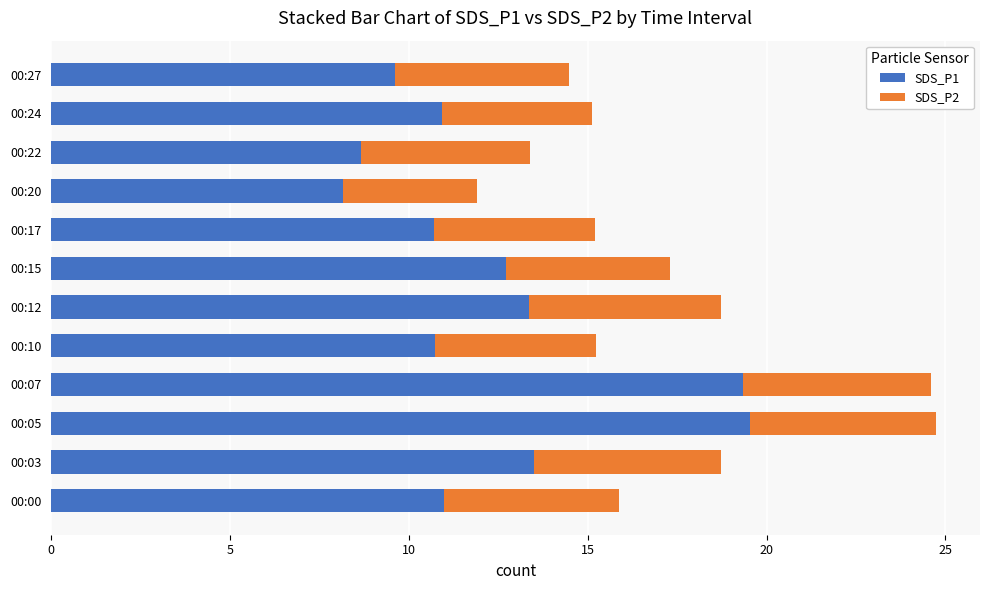

True or false: SDS_P1 has a value of 8.7 at 00:22.

True